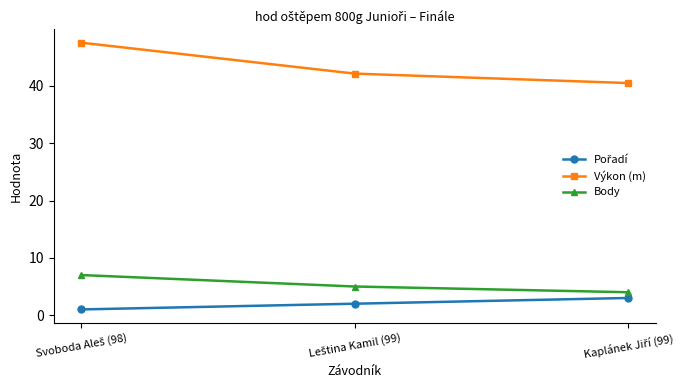

What is the lowest value of the Body series?

4.0